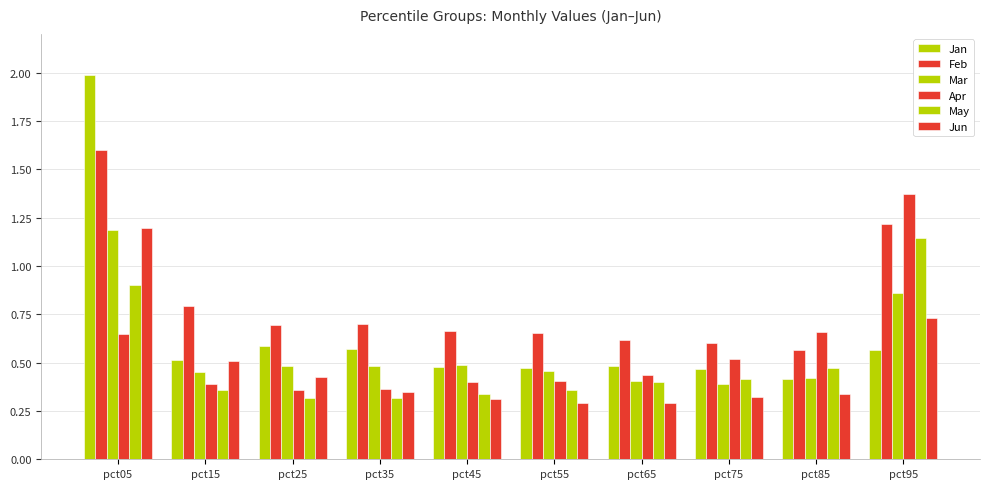

How many bars are there in each group?

6